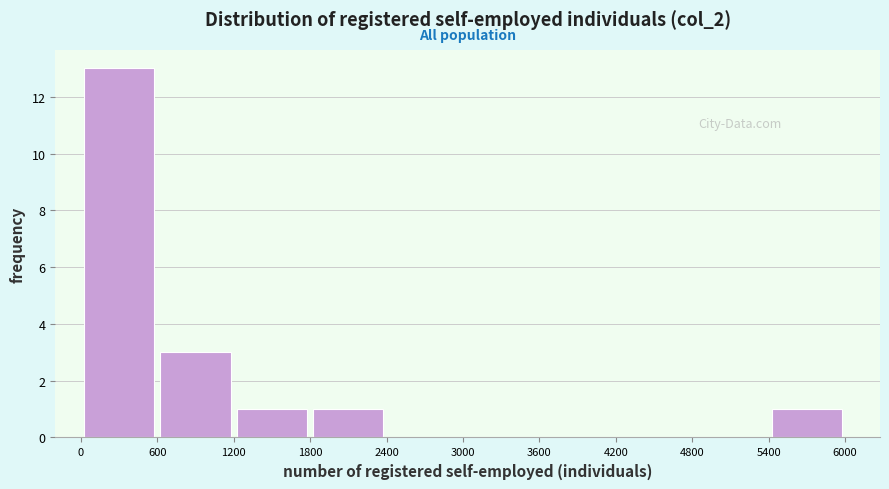

Reading left to right, transcribe this chart: for each bar, give the range it covers on the x-axis and its height. The values are not printed on the chart, so give them approximately, as read against the axis.

0 to 600: 13
600 to 1200: 3
1200 to 1800: 1
1800 to 2400: 1
2400 to 3000: 0
3000 to 3600: 0
3600 to 4200: 0
4200 to 4800: 0
4800 to 5400: 0
5400 to 6000: 1